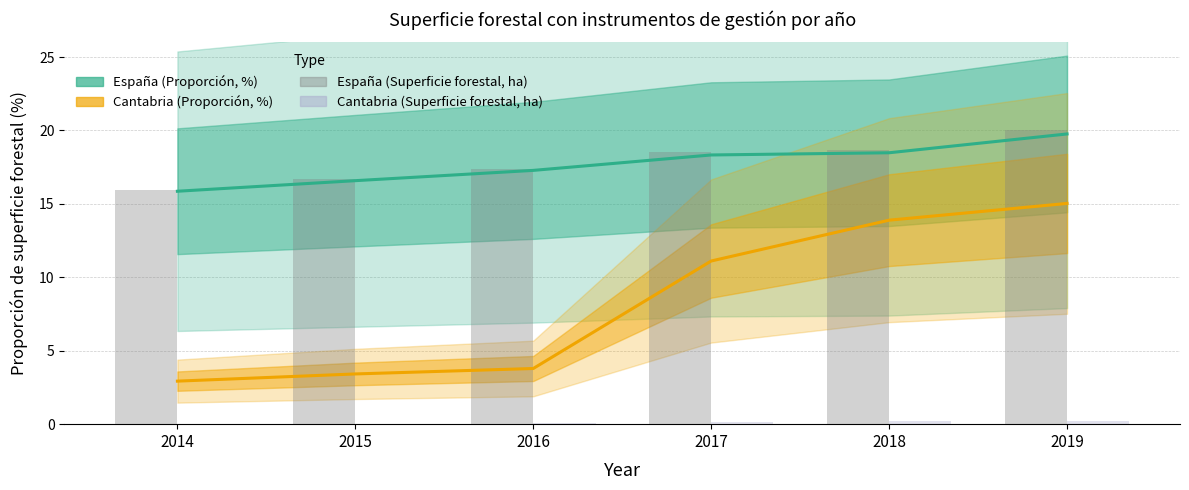

Is it true that Cantabria (Superficie forestal, ha) equals 0.2 at 2019?

True